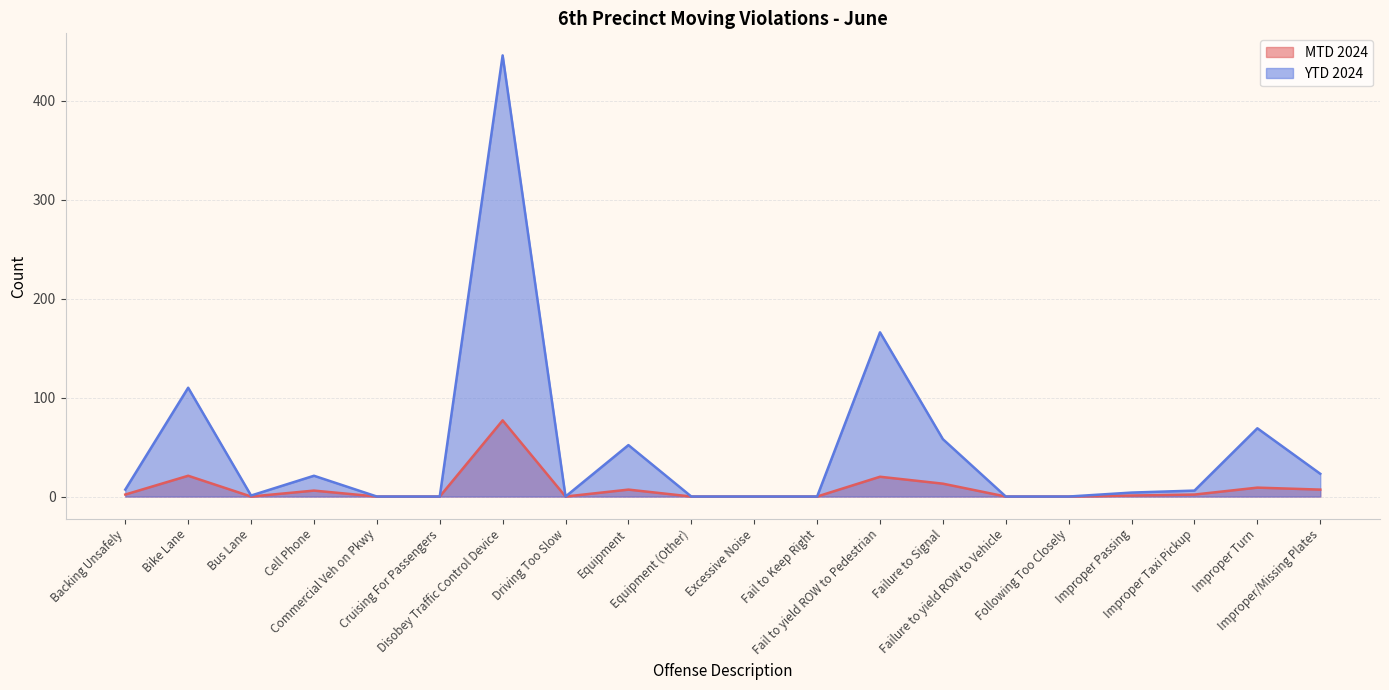

True or false: YTD 2024 and MTD 2024 intersect in this chart.

False